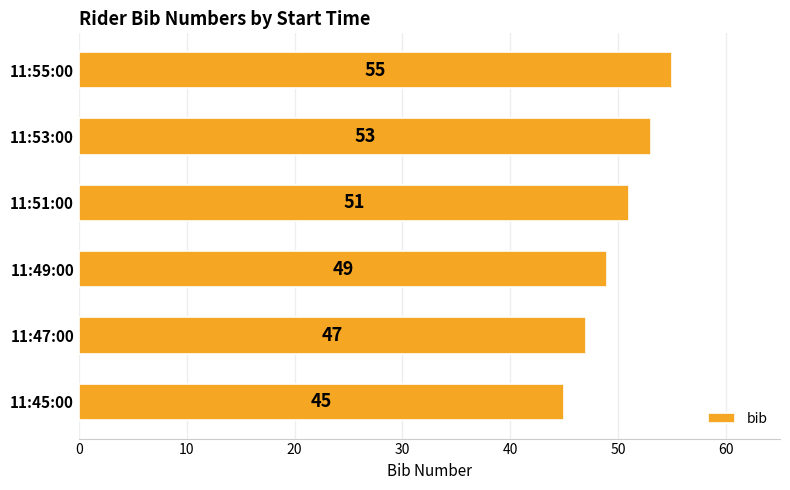

Which category has the highest value across all series?

11:55:00